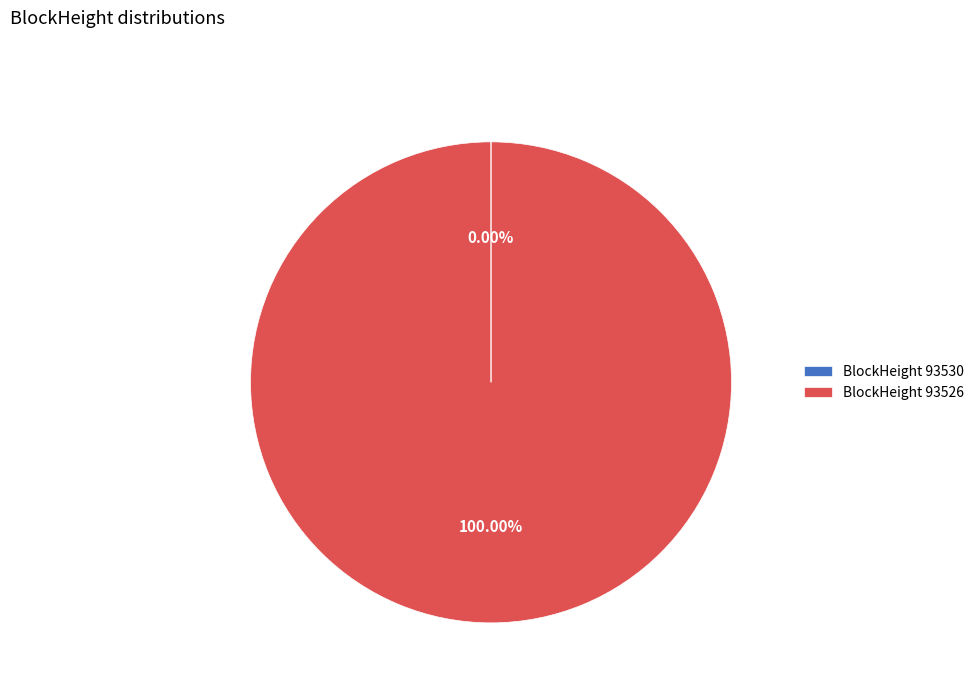

Is BlockHeight 93526 the majority of the pie?

Yes